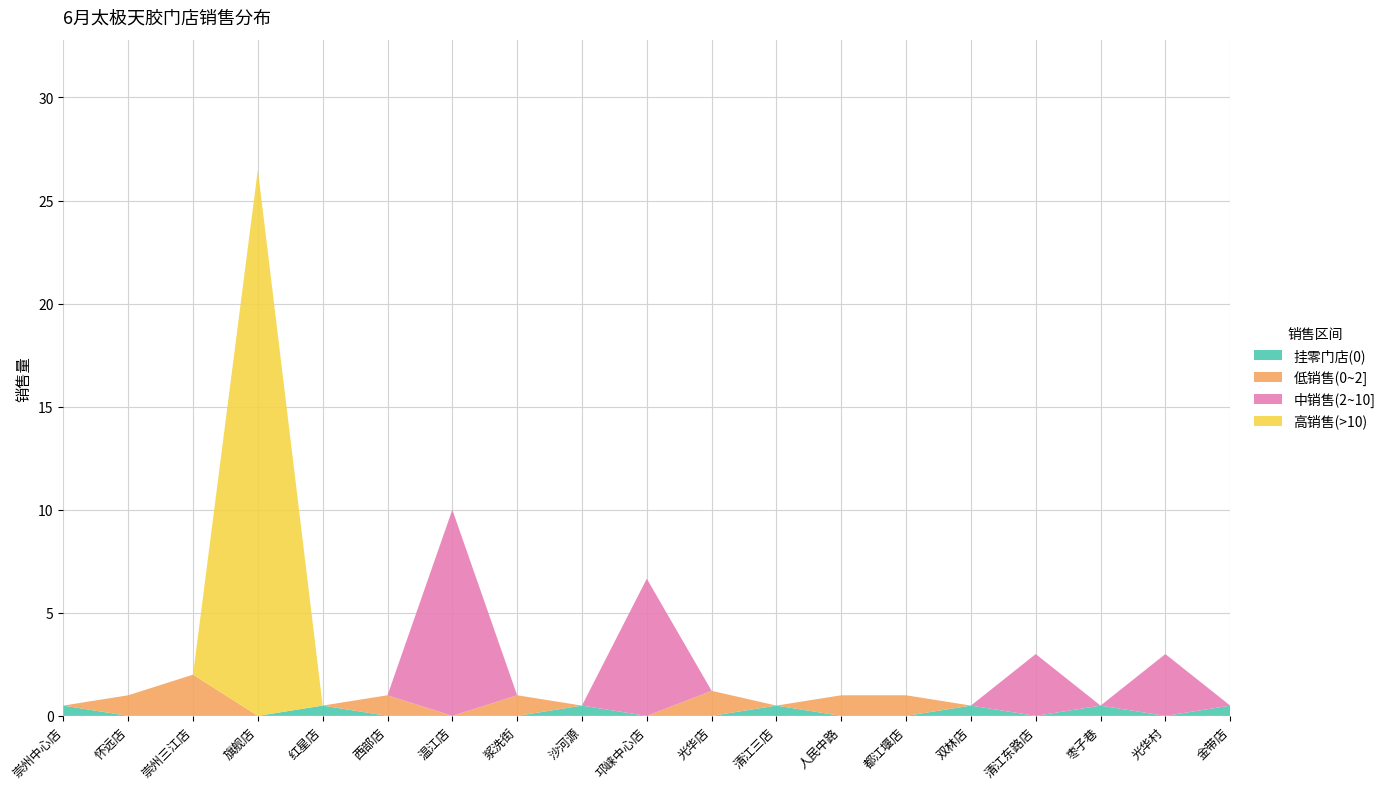

Reading left to right, transcribe all the data shown in this chart.

0.0	1.0	2.0	26.5	0.0	1.0	10.0	1.0	0.0	6.7	1.2	0.0	1.0	1.0	0.0	3.0	0.0	3.0	0.0